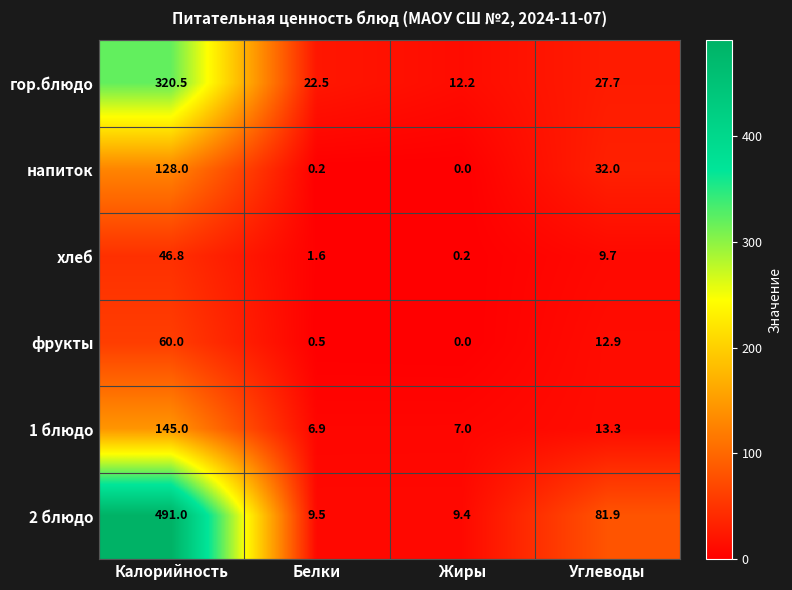

Rank the categories by гор.блюдо value from lowest to highest.

Жиры, Белки, Углеводы, Калорийность